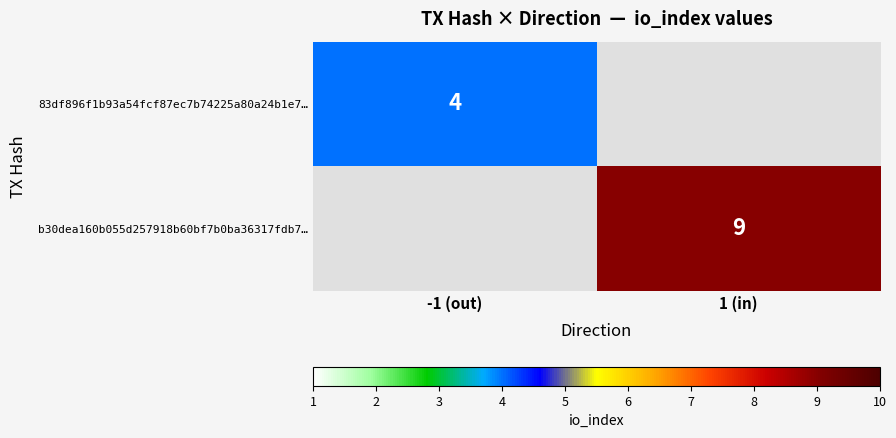

The b30dea160b055d257918b60bf7b0ba36317fdb7… series shows 9 at 1 (in). True or false?

True